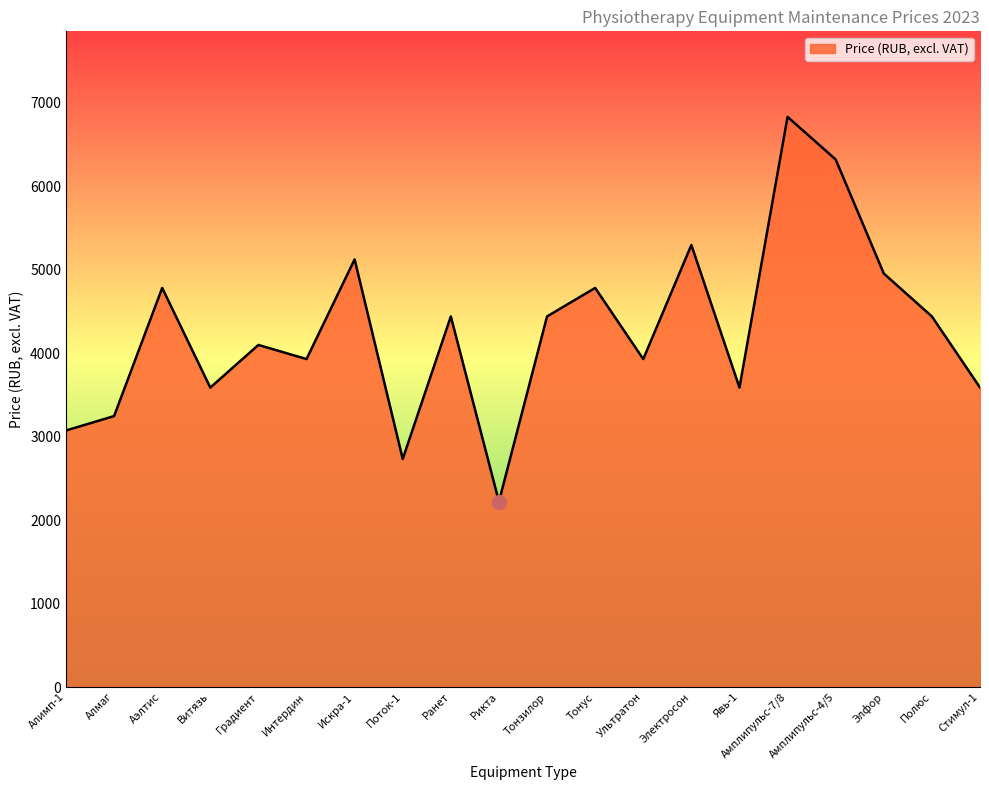

What is the difference between the values at Градиент and Витязь?

510.5